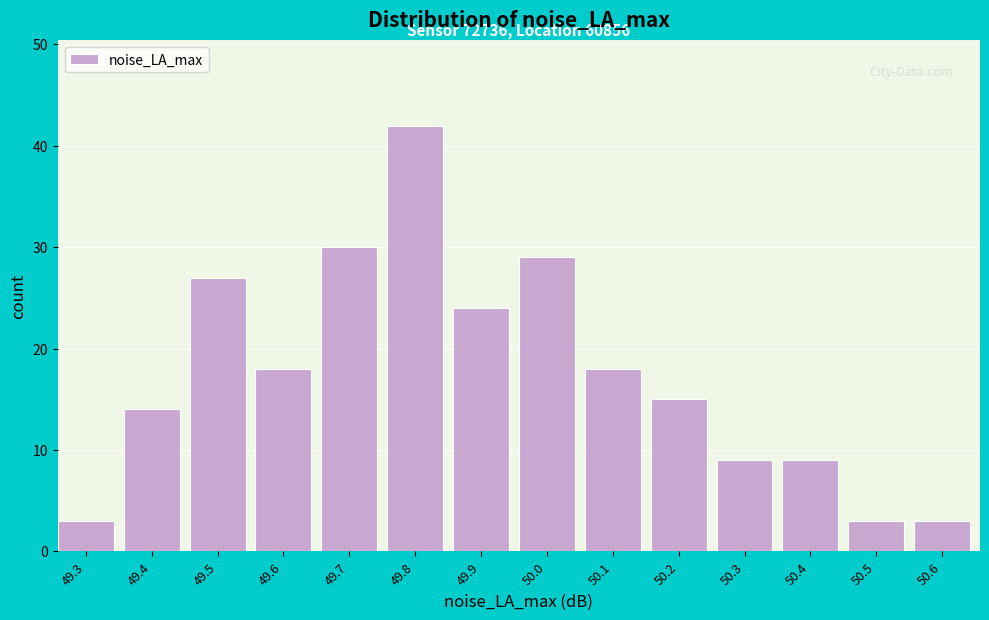

Reading left to right, extract all data points from this chart.

49.3=3	49.4=14	49.5=27	49.6=18	49.7=30	49.8=42	49.9=24	50.0=29	50.1=18	50.2=15	50.3=9	50.4=9	50.5=3	50.6=3